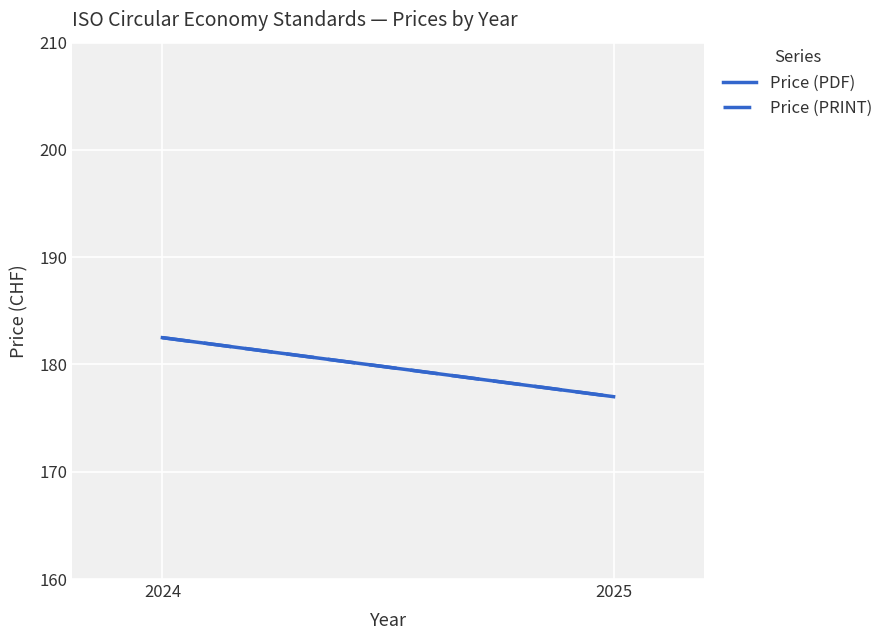

Rank the series by their maximum value, from lowest to highest.

Price (PDF), Price (PRINT)